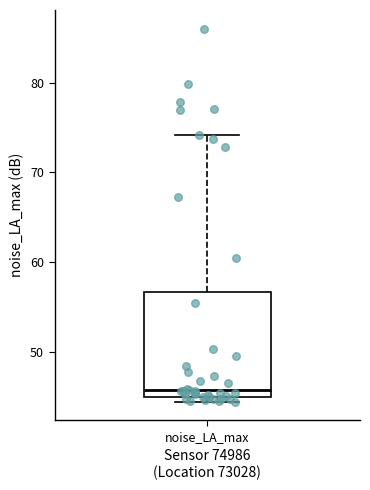

Read this box plot against the y-axis: the position of the median line, the range covered by the box, and the ends of both whiskers. The values are not printed on the chart, so give them approximately, as read against the axis.

median 46, box 45 to 57, whiskers 44 to 74